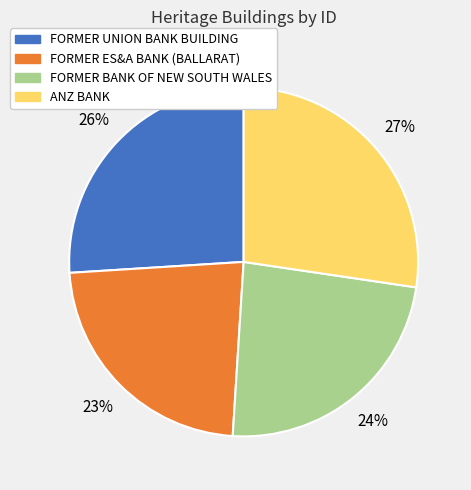

To the nearest percent, what is the difference between the FORMER ES&A BANK (BALLARAT) and FORMER BANK OF NEW SOUTH WALES slice percentages?

1%